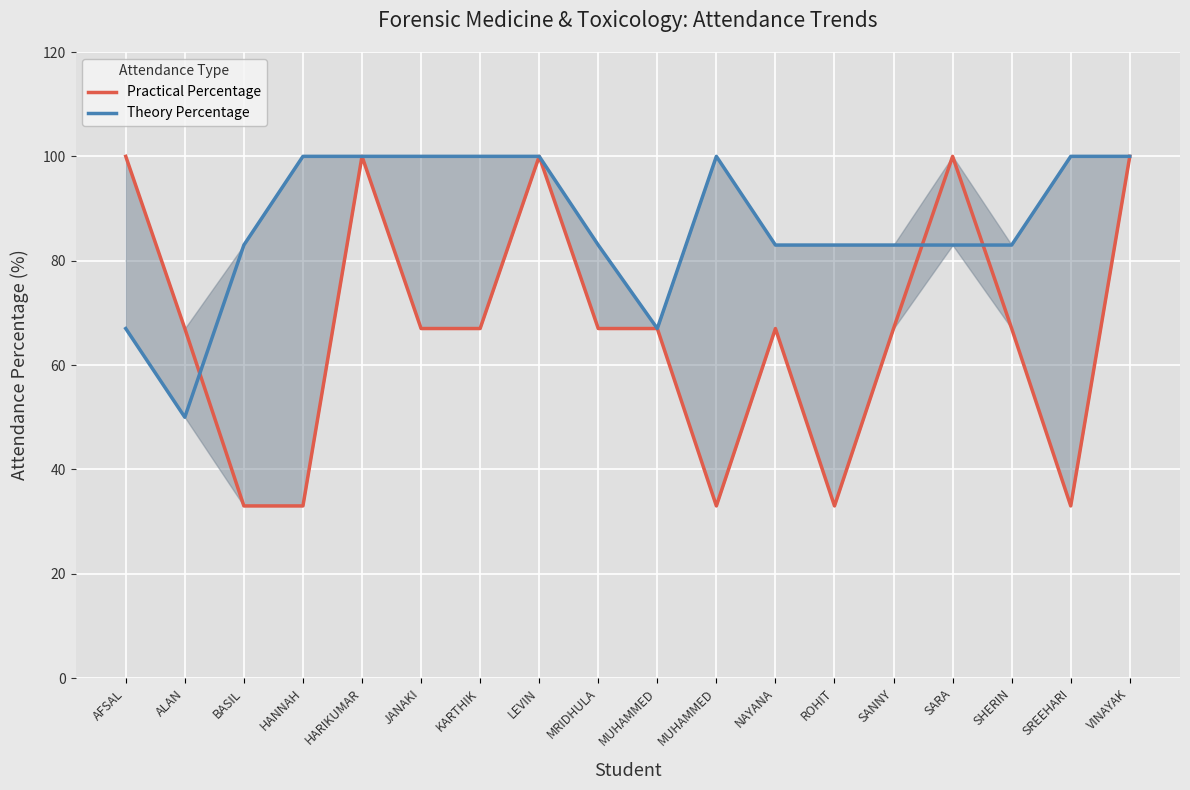

At which label is Theory Percentage closest to 75?

AFSAL